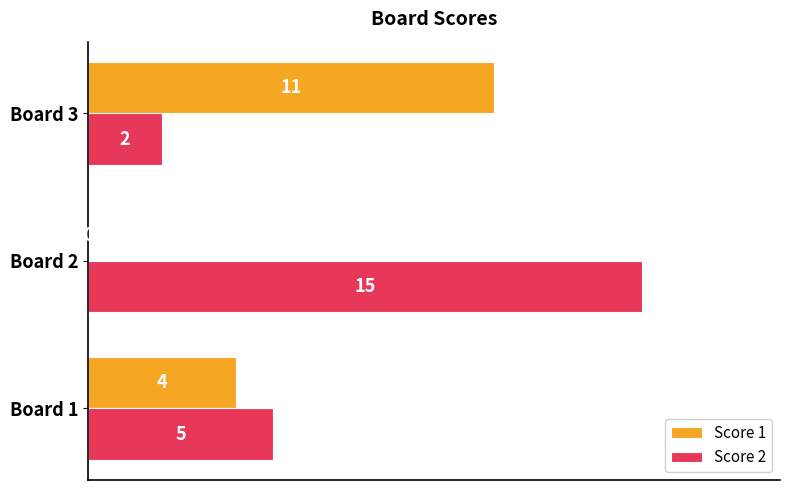

What is the sum of all Score 1 values?

15